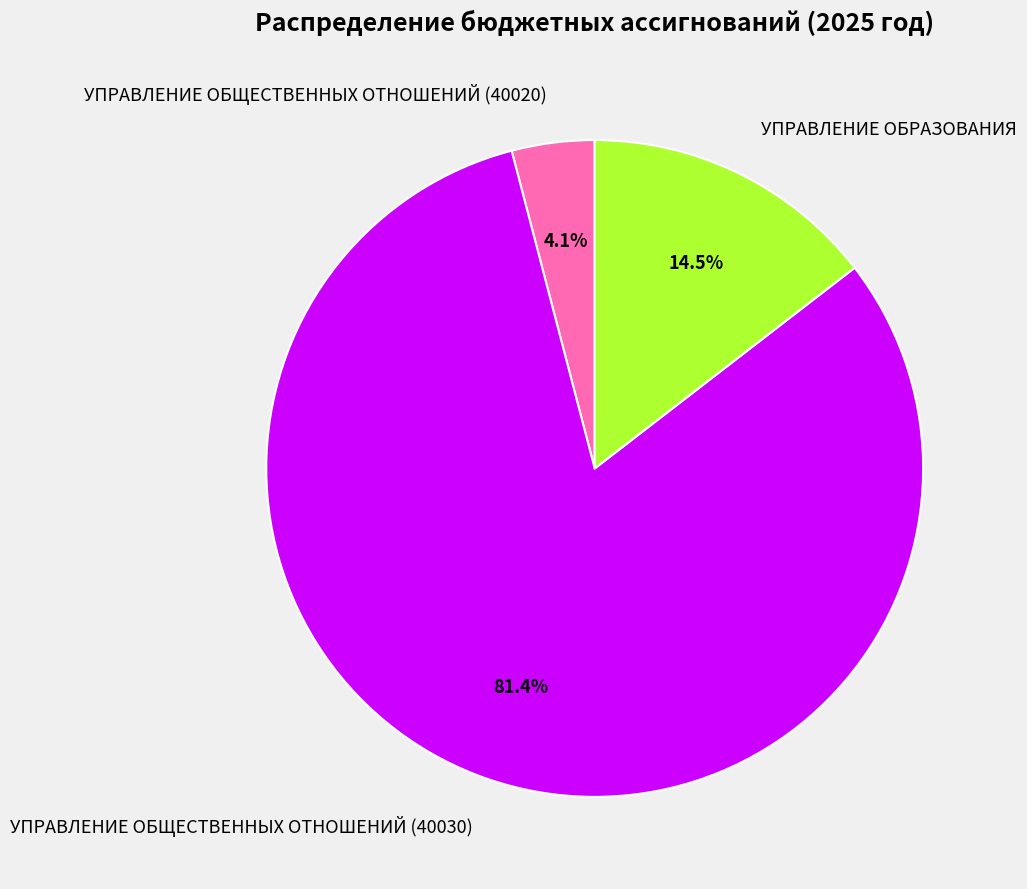

Between УПРАВЛЕНИЕ ОБЩЕСТВЕННЫХ ОТНОШЕНИЙ (40020) and УПРАВЛЕНИЕ ОБРАЗОВАНИЯ, which is larger?

УПРАВЛЕНИЕ ОБРАЗОВАНИЯ